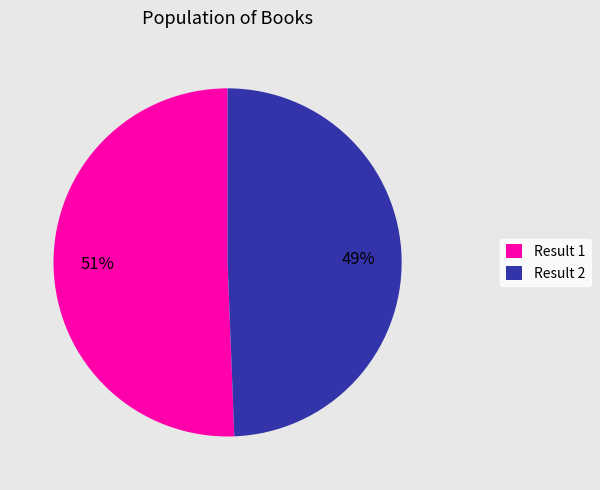

To the nearest percent, what percentage of the pie is Result 2?

49%